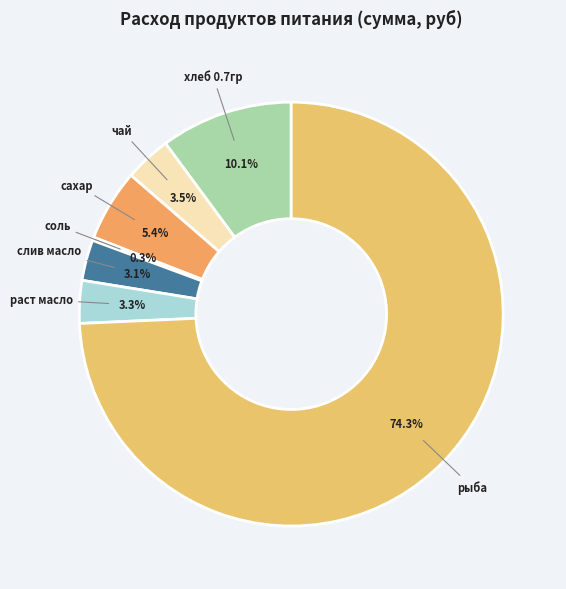

To the nearest percent, what is the average slice percentage?

14%